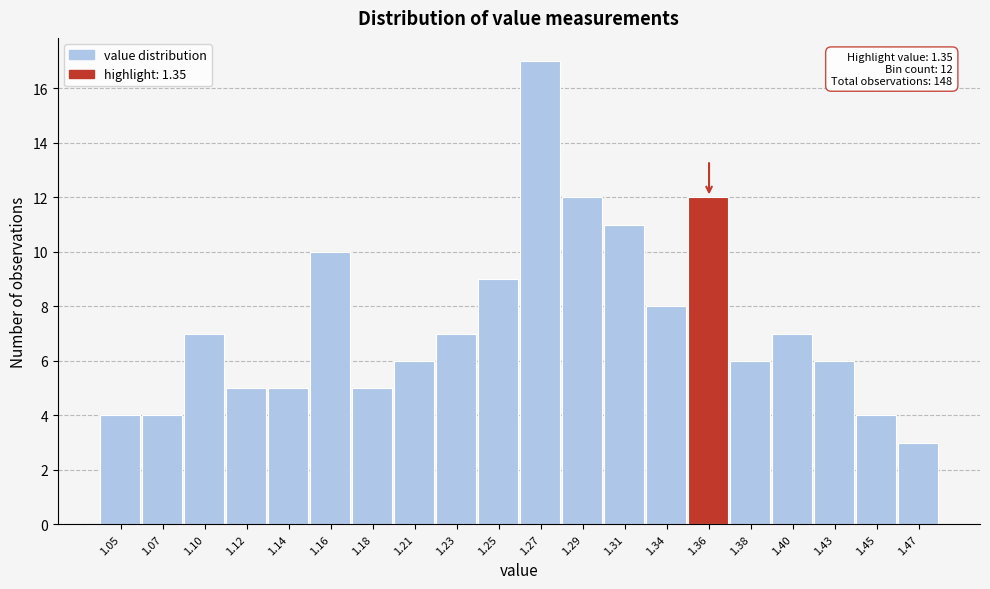

Reading left to right, extract all data points from this chart.

1.05=4	1.07=4	1.10=7	1.12=5	1.14=5	1.16=10	1.18=5	1.21=6	1.23=7	1.25=9	1.27=17	1.29=12	1.31=11	1.34=8	1.36=12	1.38=6	1.40=7	1.43=6	1.45=4	1.47=3